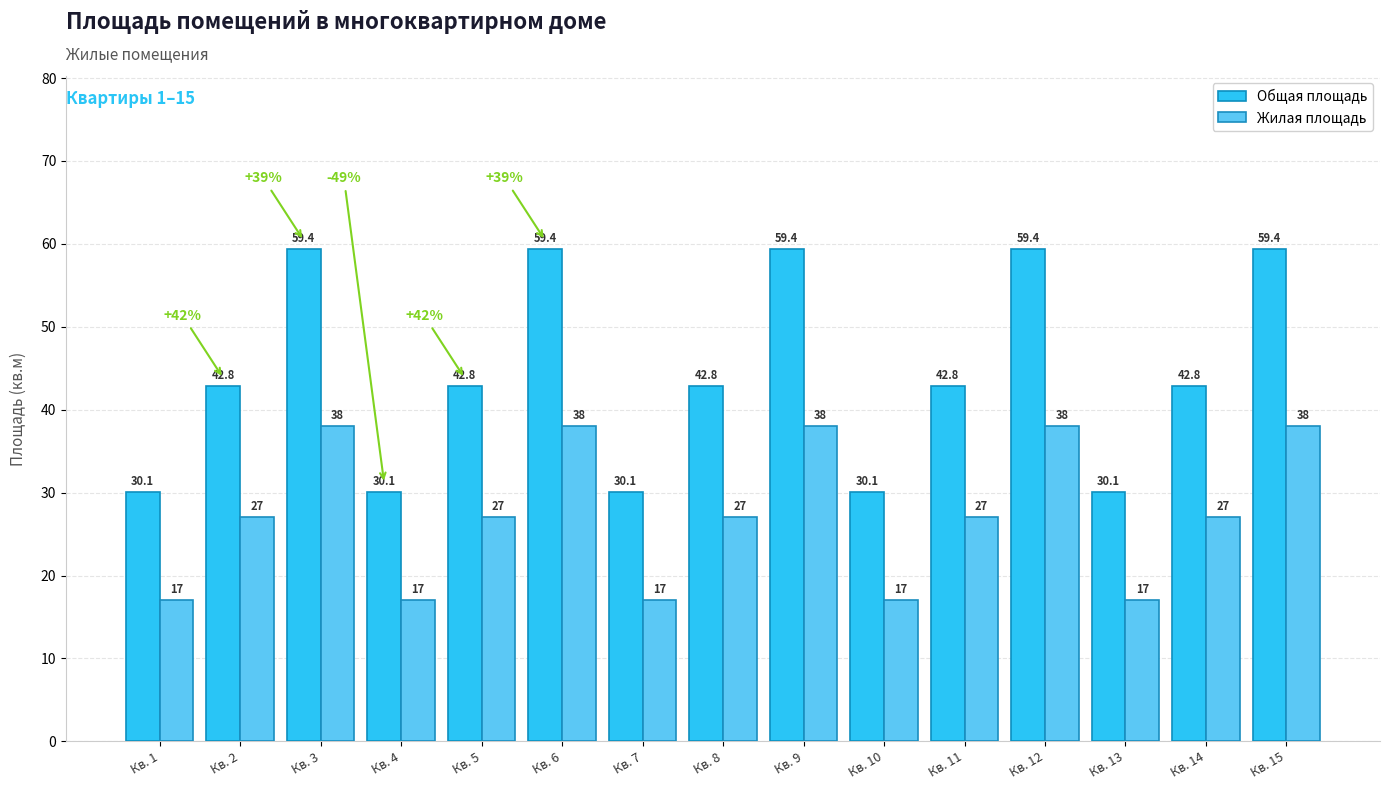

What is the difference between the Общая площадь values at Кв. 9 and Кв. 14?

16.6